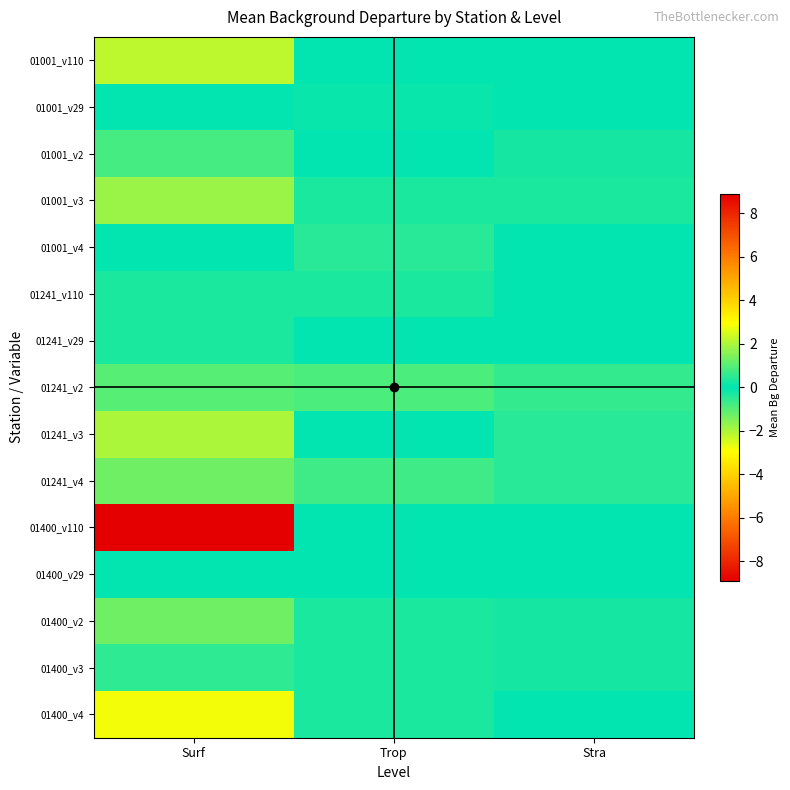

At how many categories does at least one series exceed 8?

1